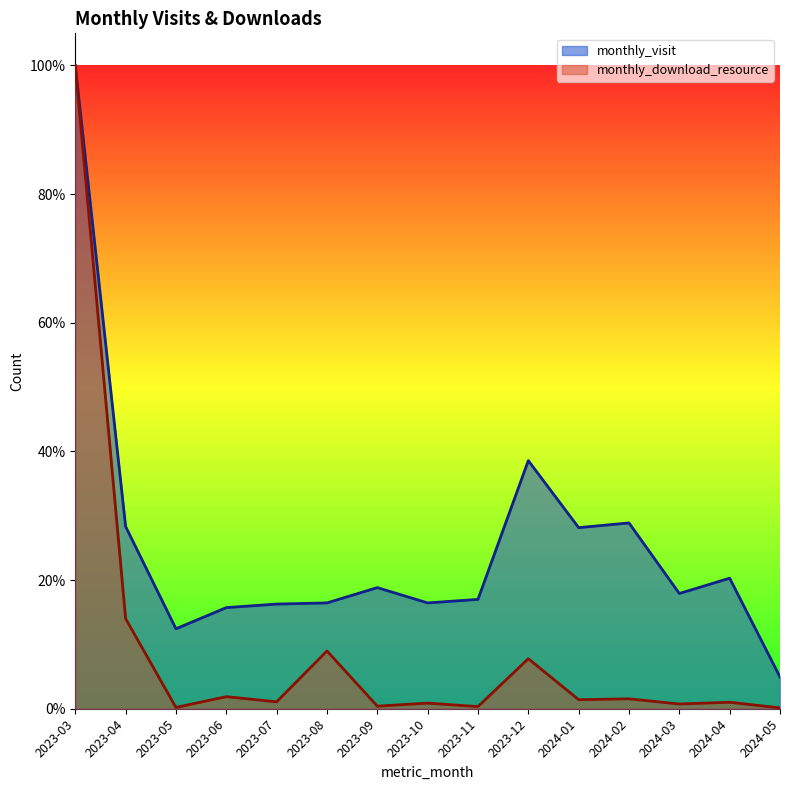

At which category is the sum across all series the highest?

2023-03